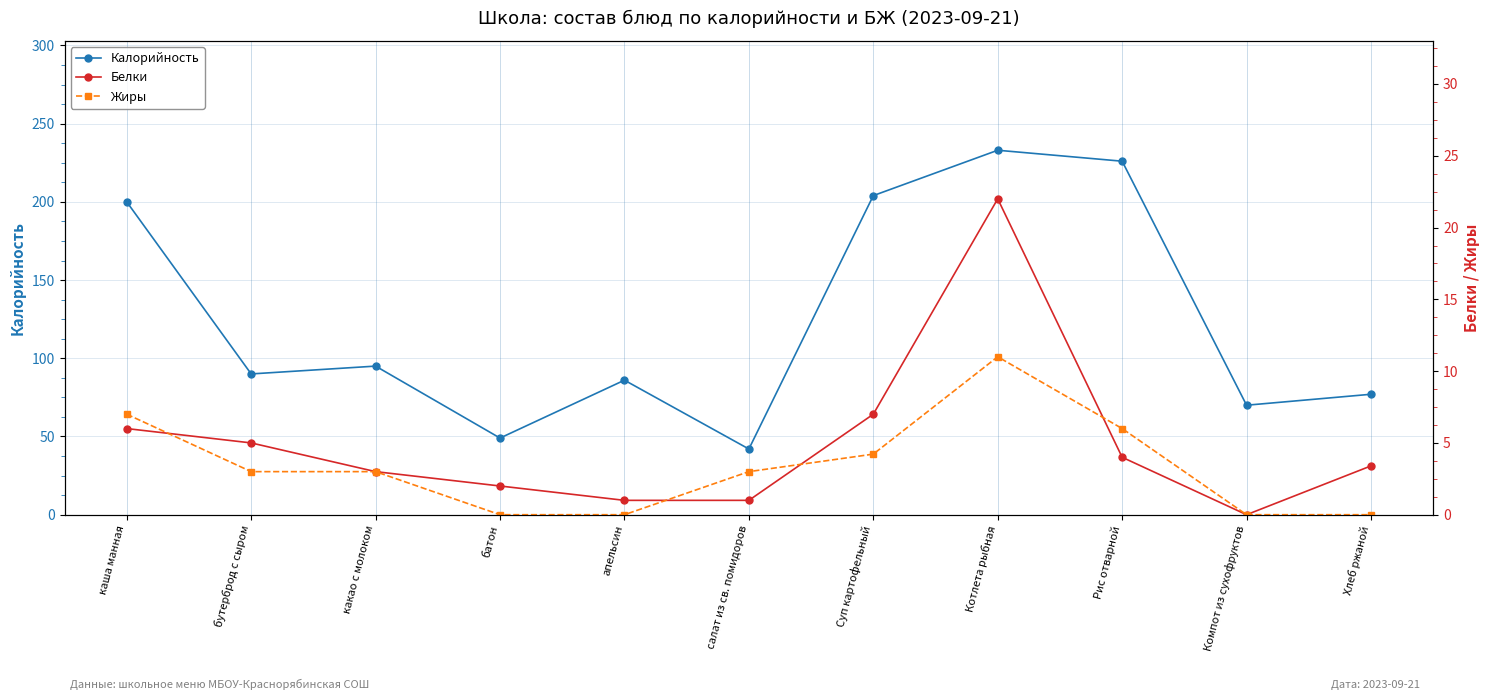

What is the difference between the maximum and minimum values in the Белки series?

22.0